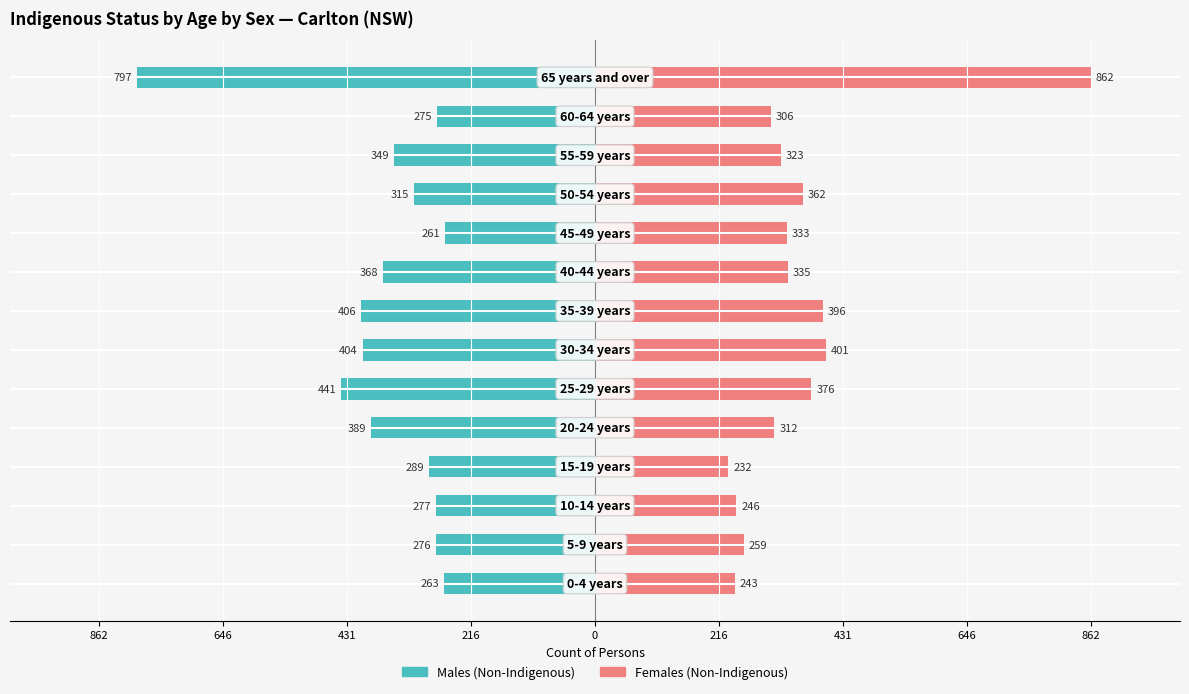

At how many categories does at least one series exceed -668?

14